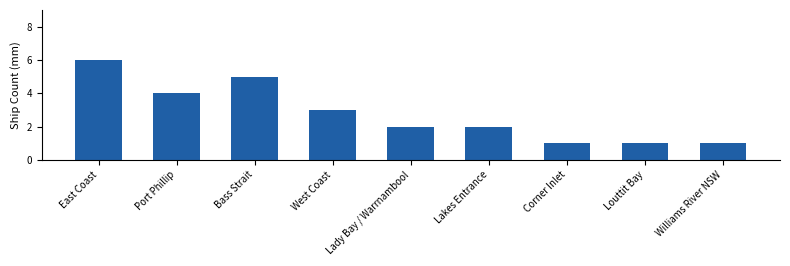

What is the smallest value displayed?

1